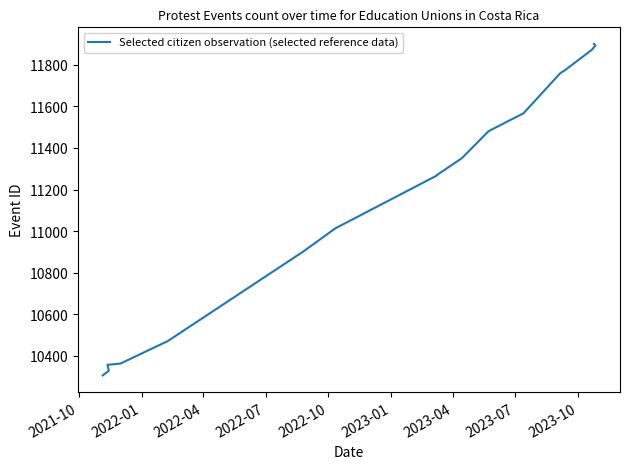

True or false: the data shows 7420 at 14.

False